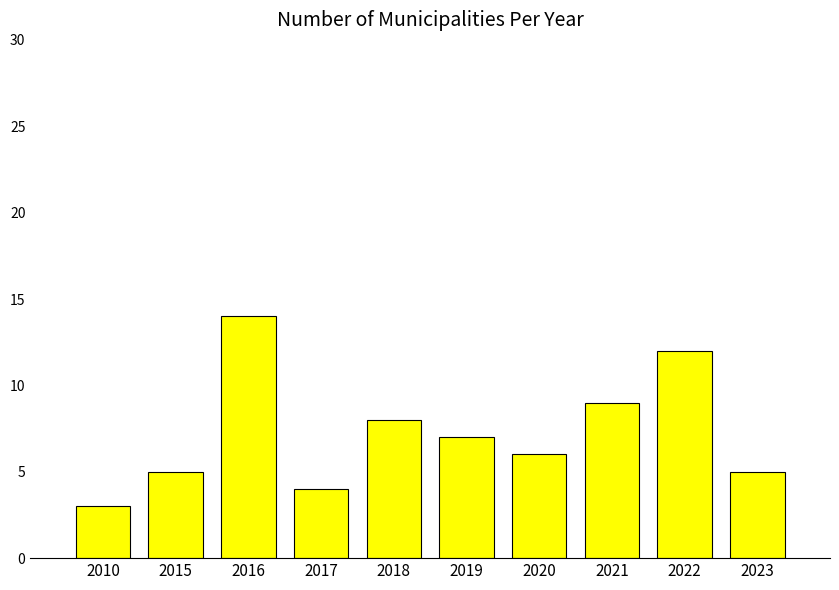

What is the ratio of the value at 2018 to the value at 2022?

0.7